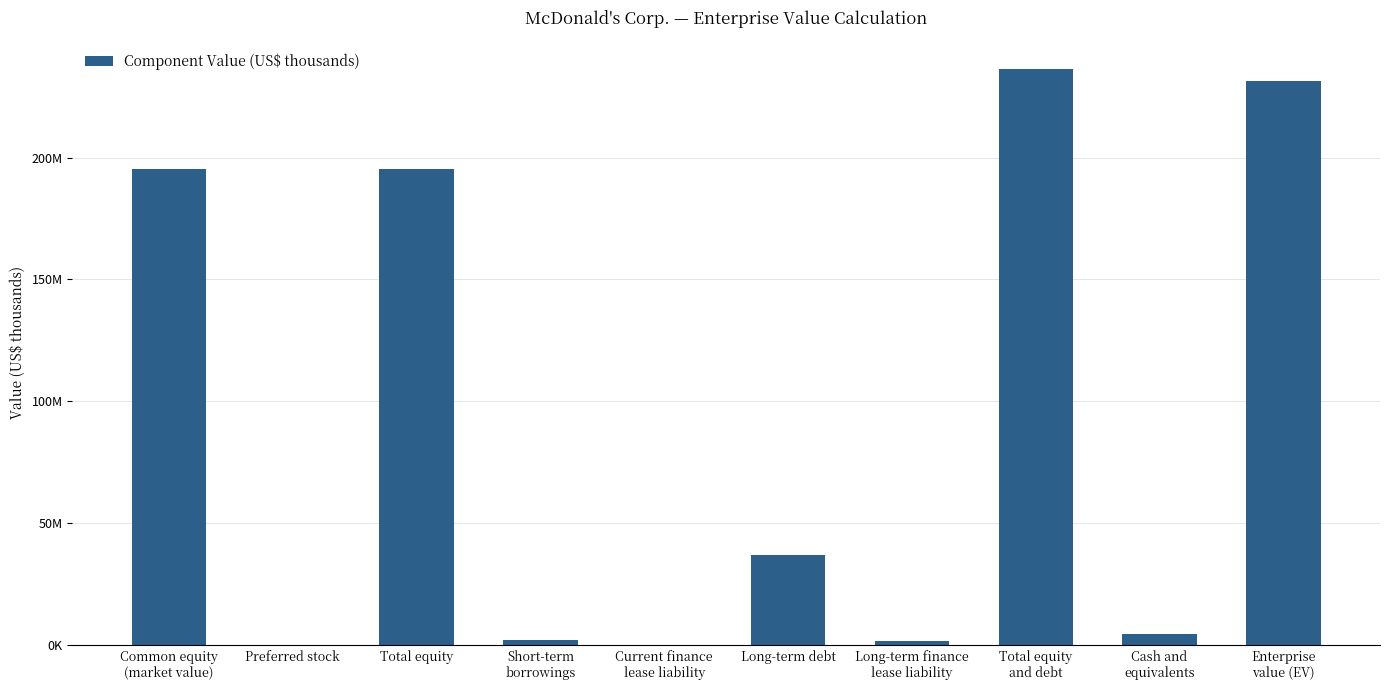

What is the average value?

90350223